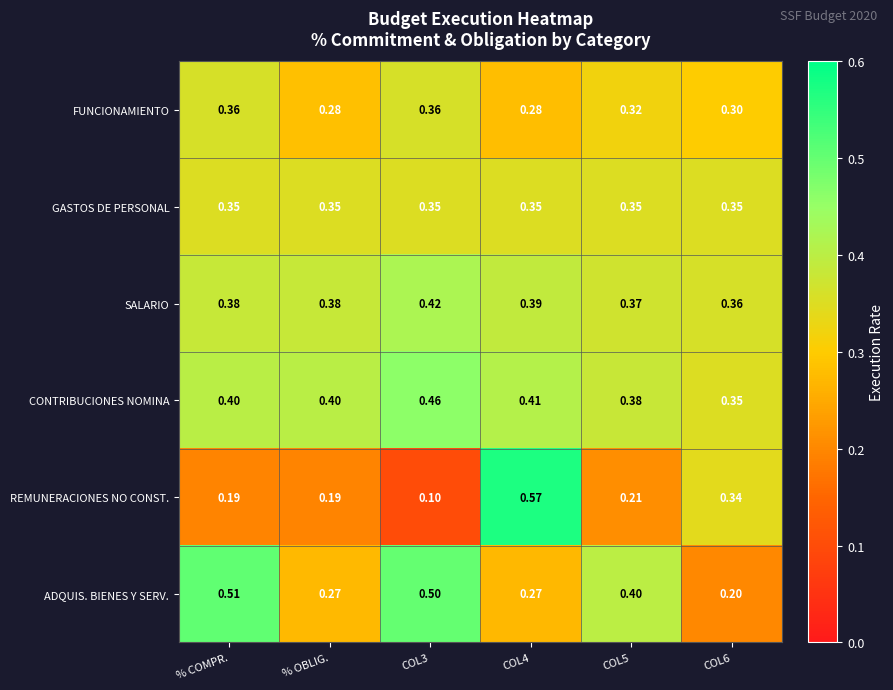

Rank the series at COL4 from highest to lowest value.

REMUNERACIONES NO CONST., CONTRIBUCIONES NOMINA, SALARIO, GASTOS DE PERSONAL, FUNCIONAMIENTO, ADQUIS. BIENES Y SERV.